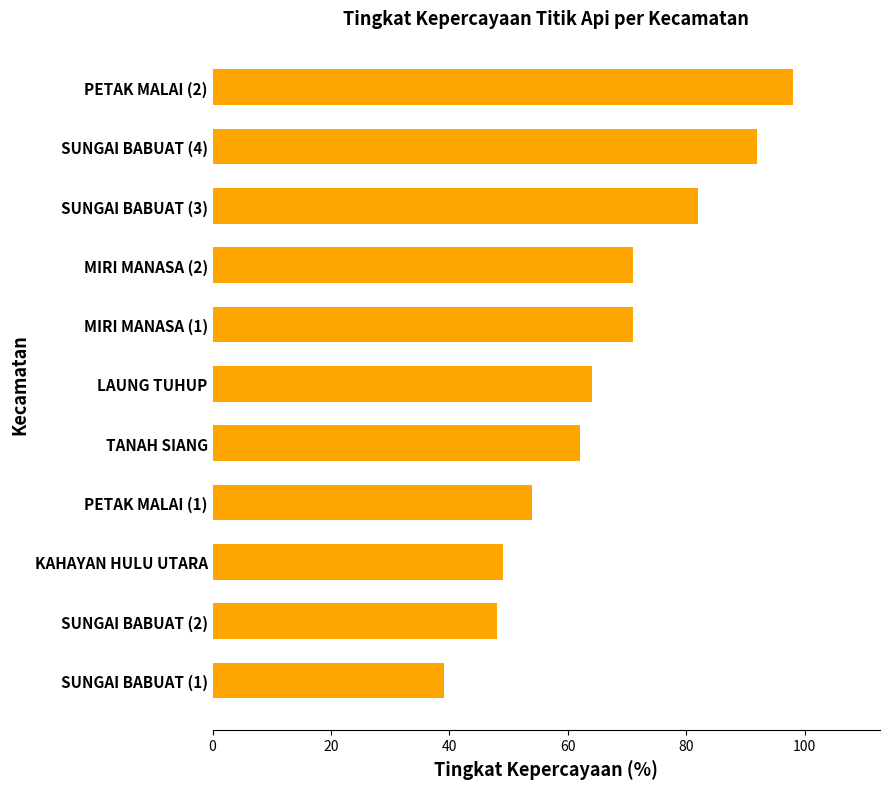

What is the change in value from SUNGAI BABUAT (3) to PETAK MALAI (2)?

+16